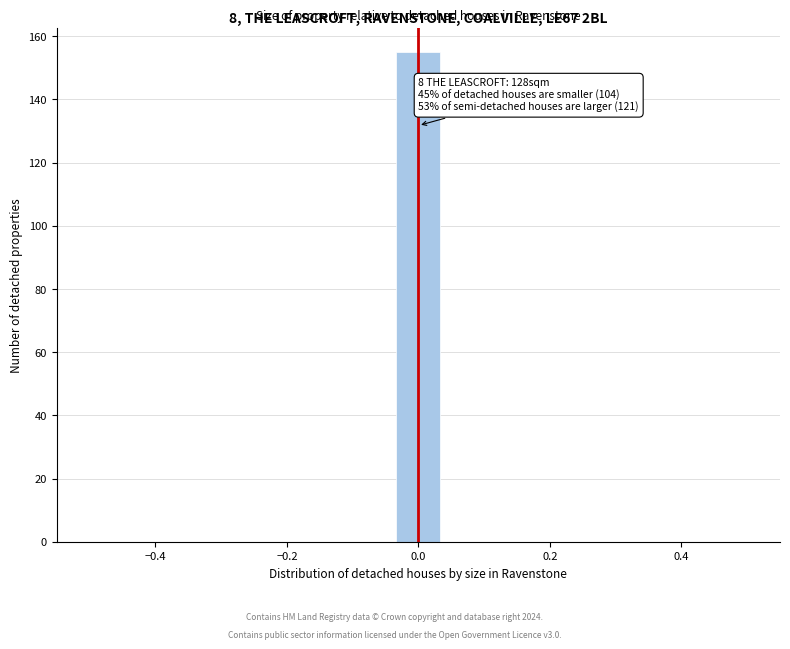

Read against the x-axis, roughly where is the centre of the tallest bar?

0.00